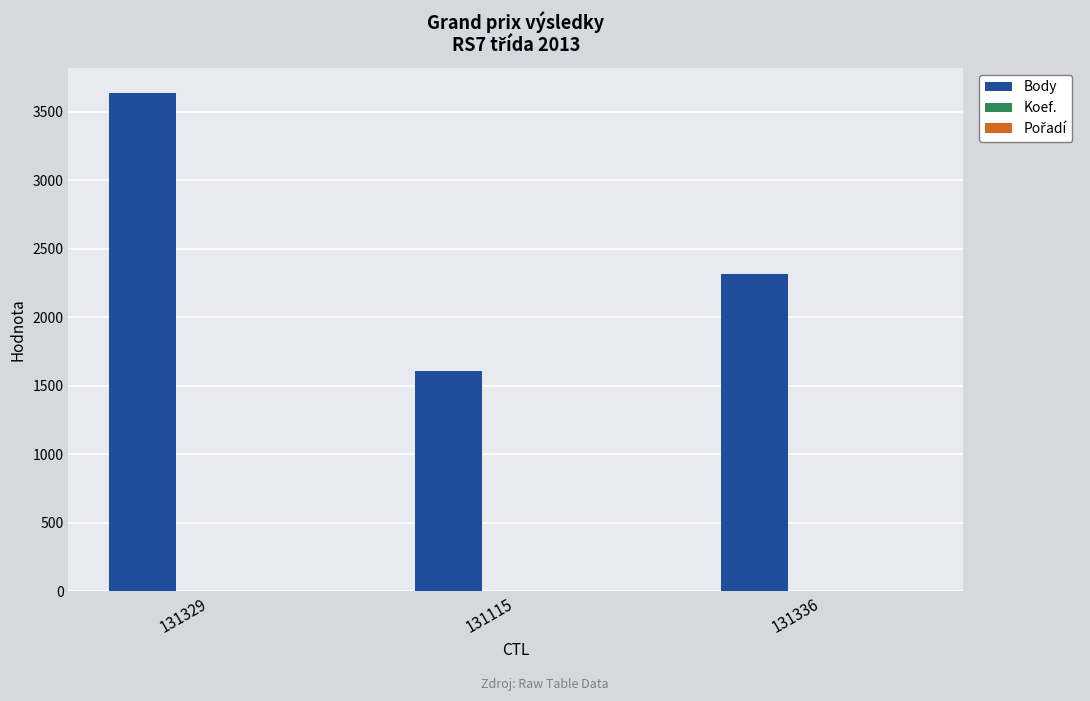

The value of Body at 131329 is 3637. True or false?

True